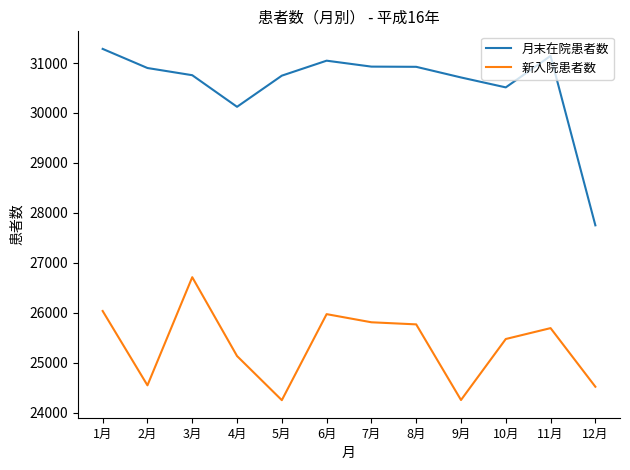

What is the difference between the maximum and second lowest values in the 月末在院患者数 series?

1160